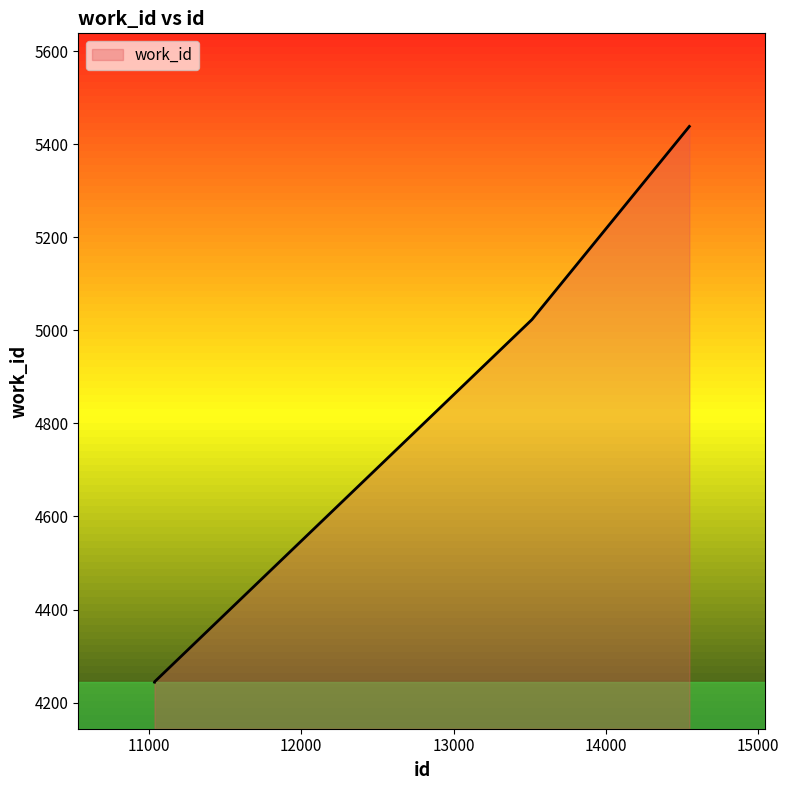

True or false: there are more than 2 points higher than both neighbors.

False